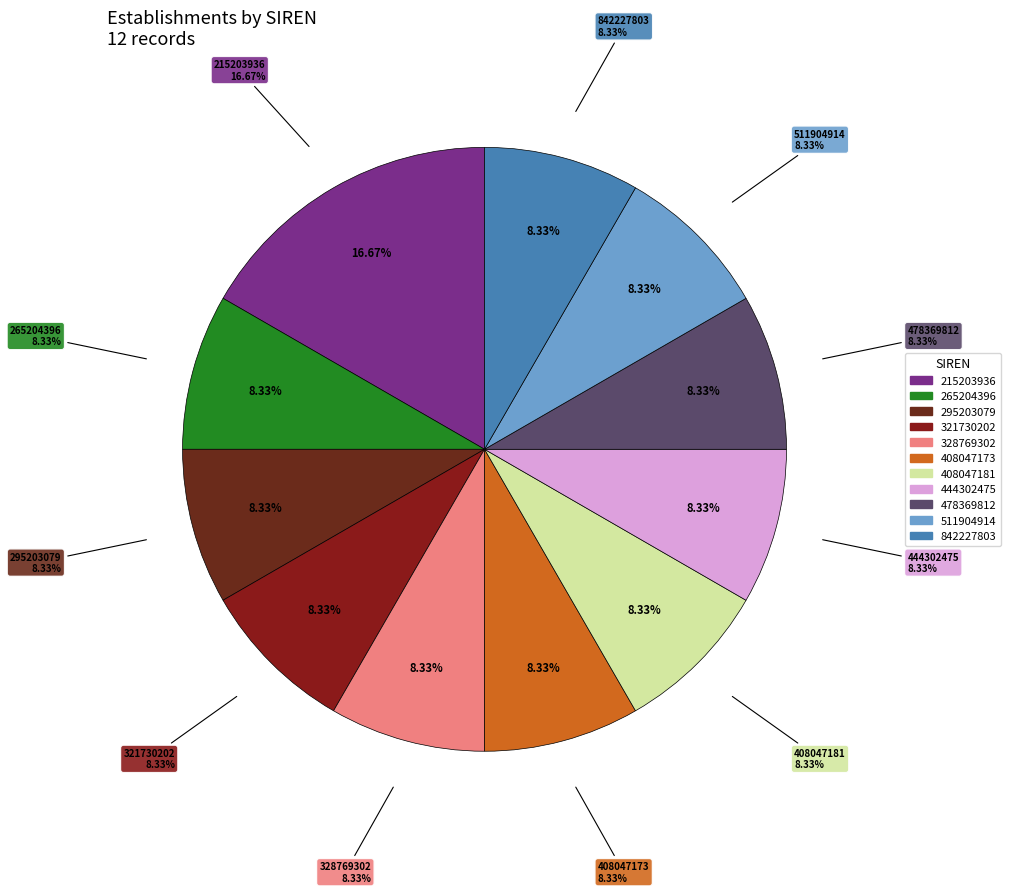

What is the ratio of the value at 408047181 to the value at 842227803?

1.0